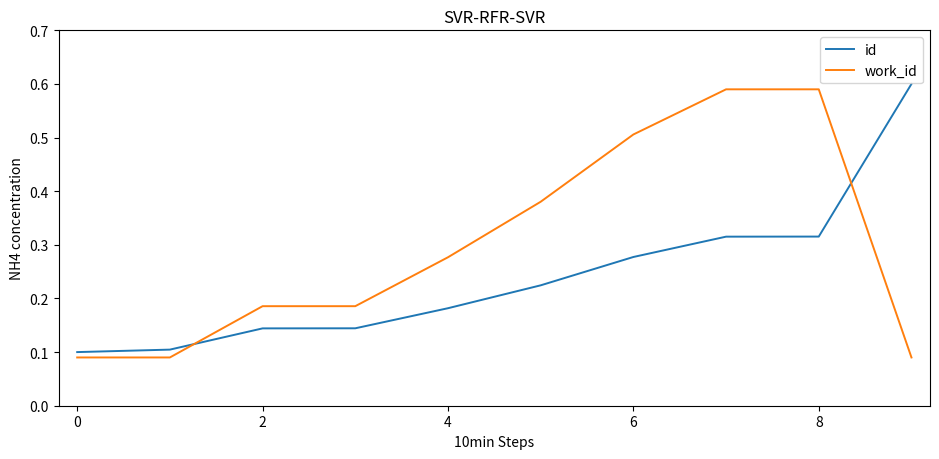

Which series ends up on top after the final intersection of work_id and id?

id